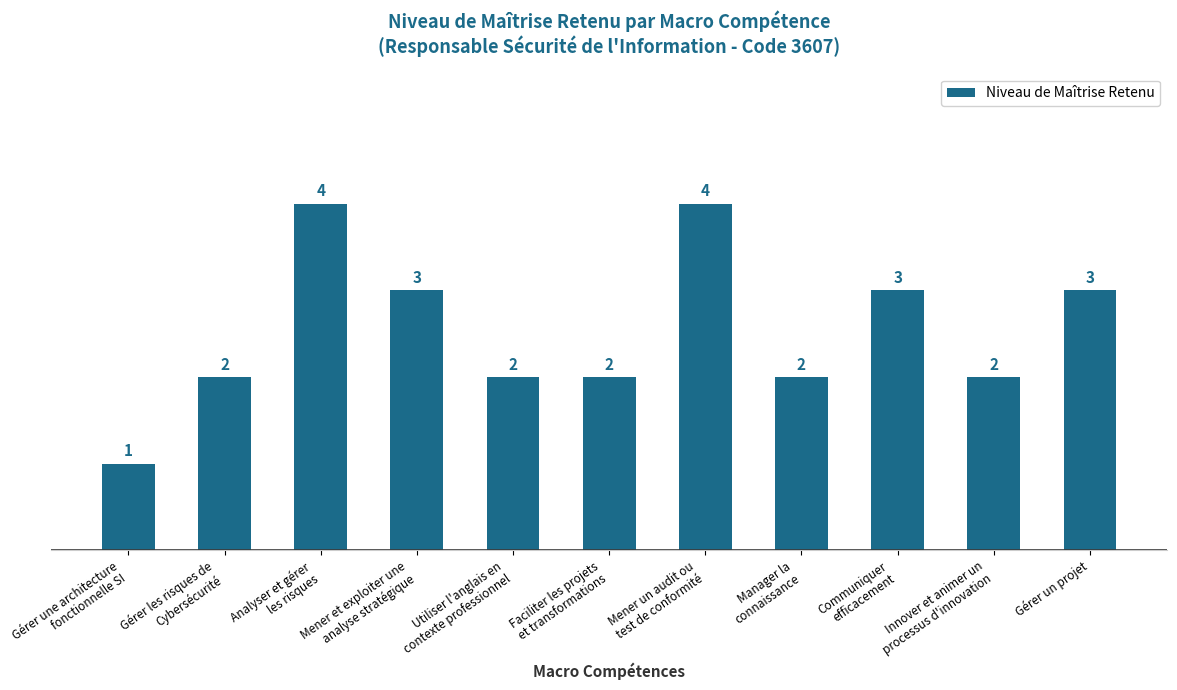

How many distinct data groups are displayed?

1